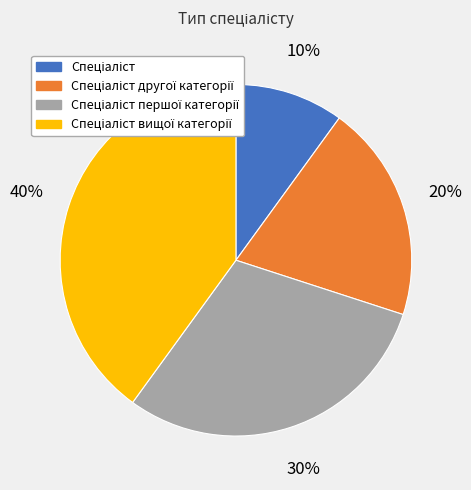

Does any single category account for the majority?

No